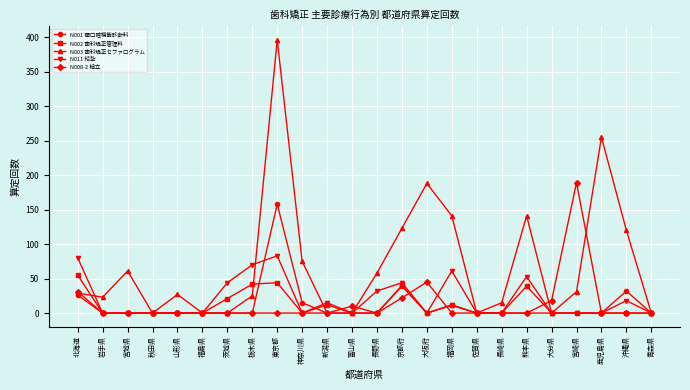

What is the difference between the N011 結紮 values at 新潟県 and 福島県?

15